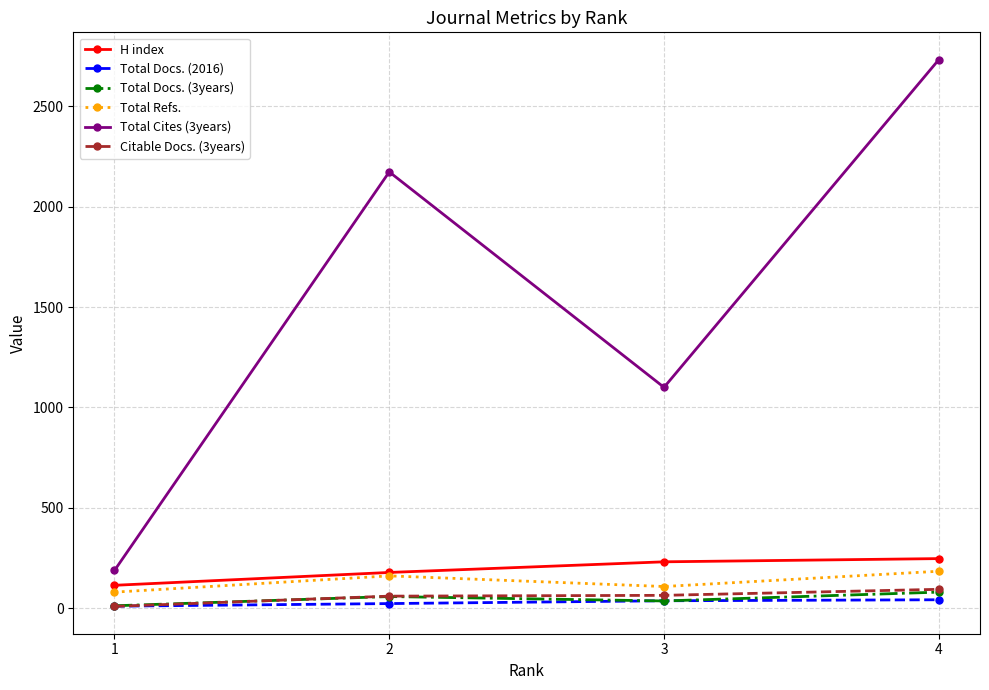

What is the sum of the Total Refs. values at 3 and 1?

188